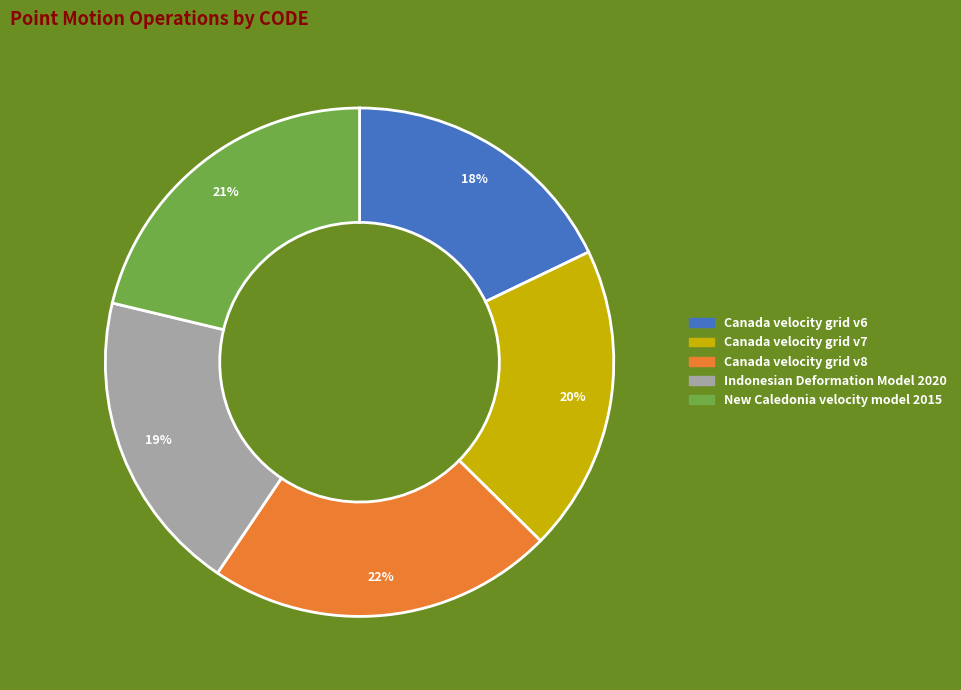

Which has a higher value, Canada velocity grid v7 or New Caledonia velocity model 2015?

New Caledonia velocity model 2015